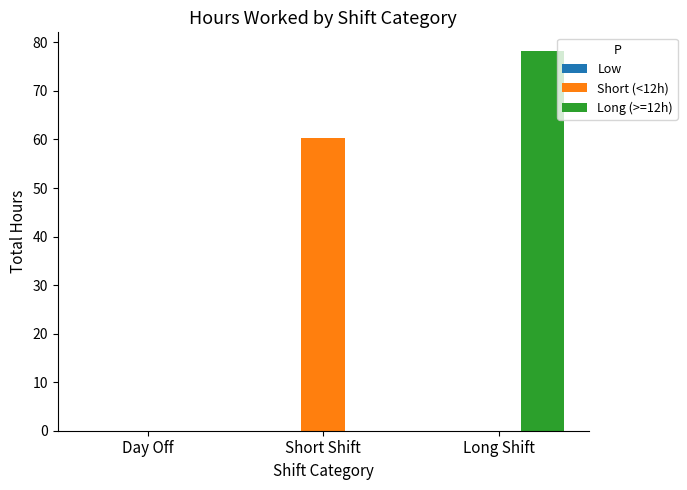

Is the value of Short (<12h) at Long Shift greater than the value of Long (>=12h) at Long Shift?

No